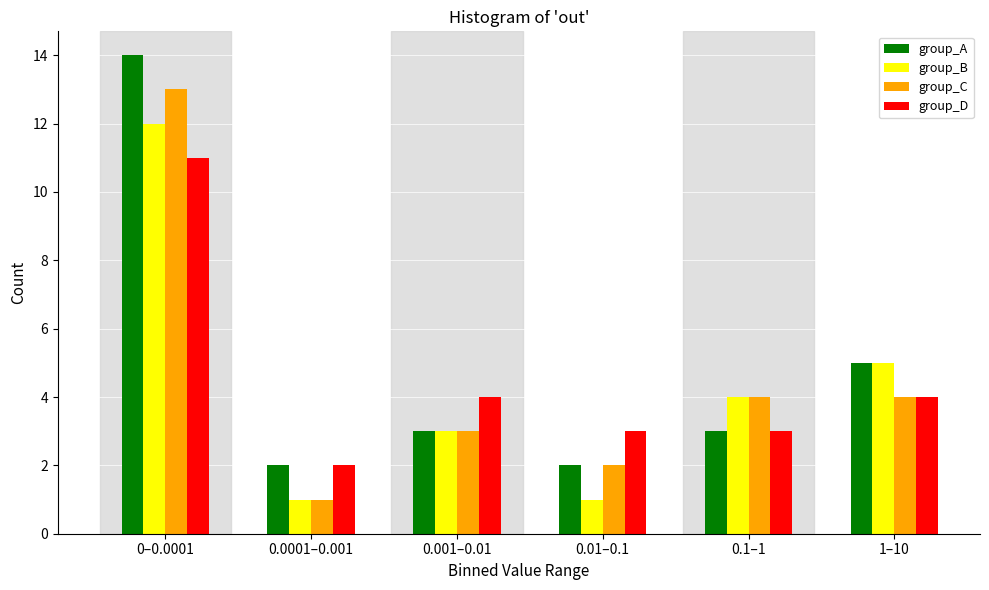

Reading left to right, transcribe all the data shown in this chart.

group_A: 14	2	3	2	3	5
group_B: 12	1	3	1	4	5
group_C: 13	1	3	2	4	4
group_D: 11	2	4	3	3	4